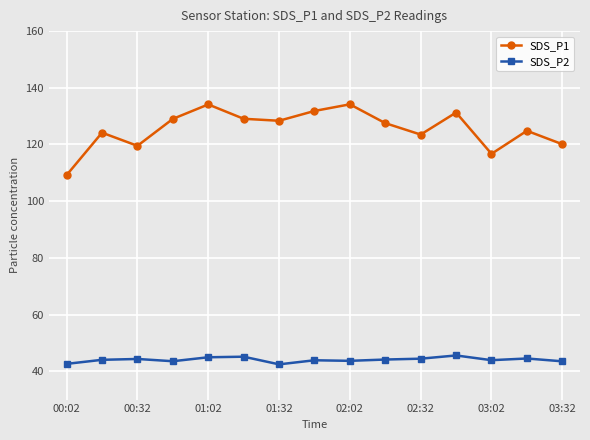

How many lines are shown in the chart?

2